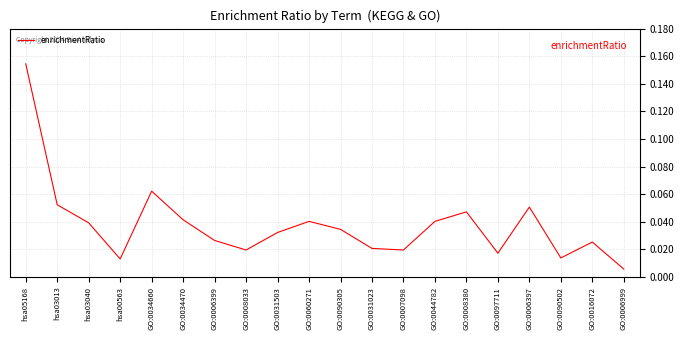

What is the sum of all values?

0.8